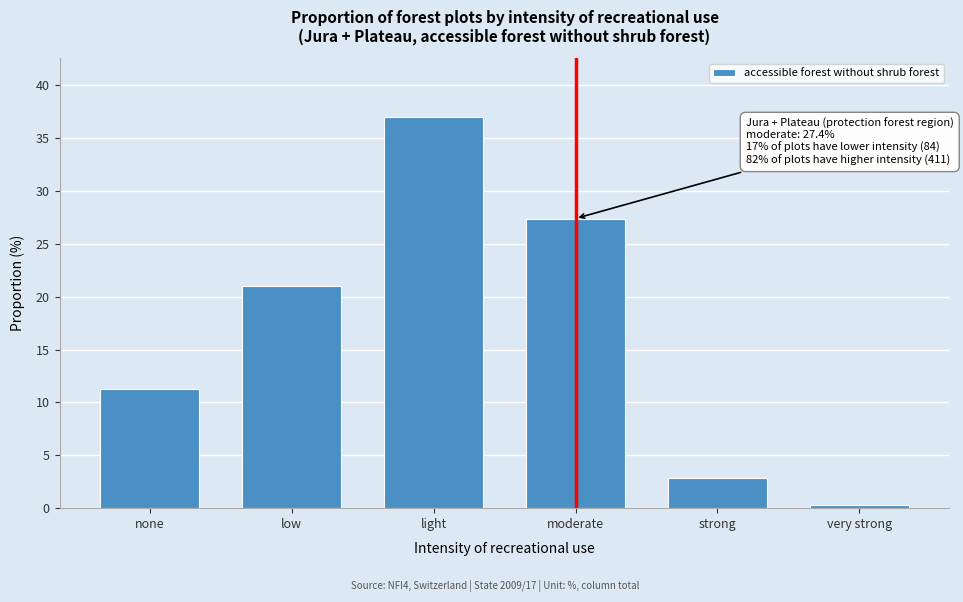

Reading right to left, list all the values displayed in this chart.

very strong=0.3	strong=2.9	moderate=27.4	light=37.0	low=21.0	none=11.3